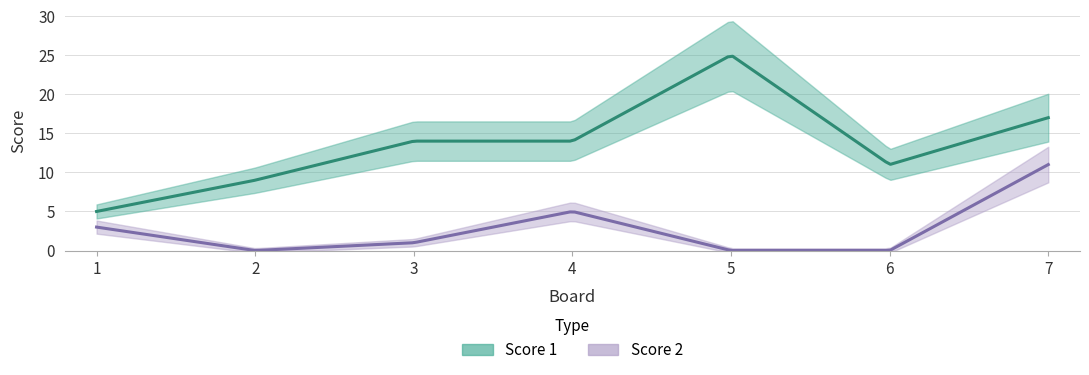

The Score 1 series shows 30 at 7. True or false?

False